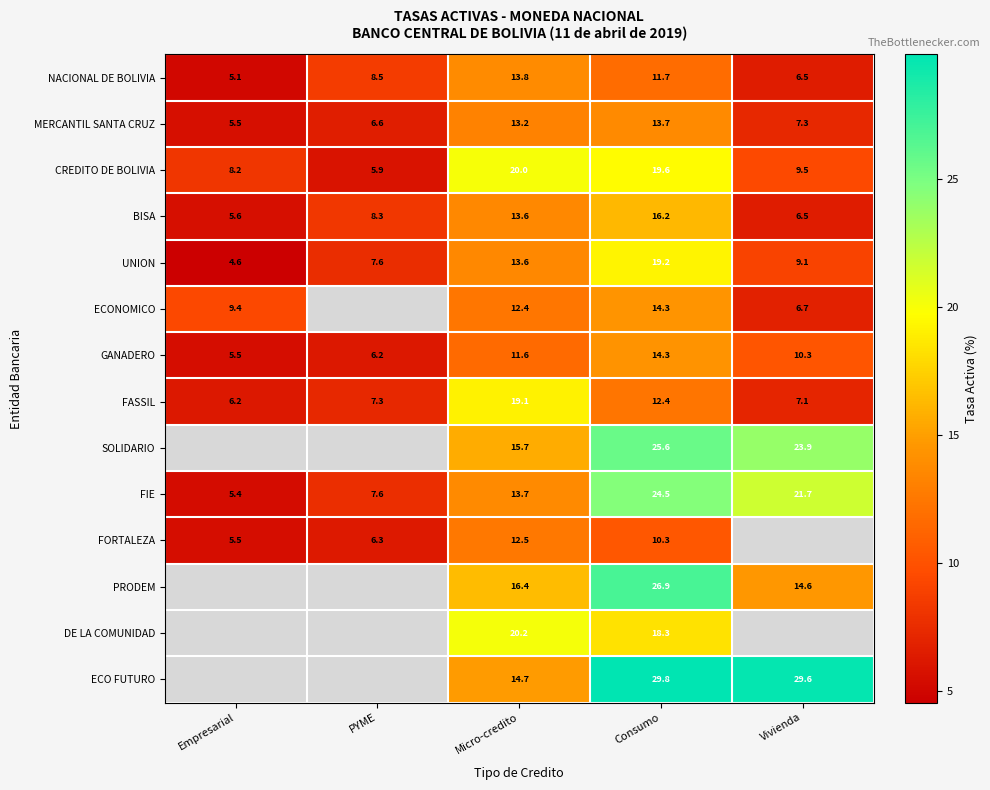

At how many categories does at least one series exceed 8?

5